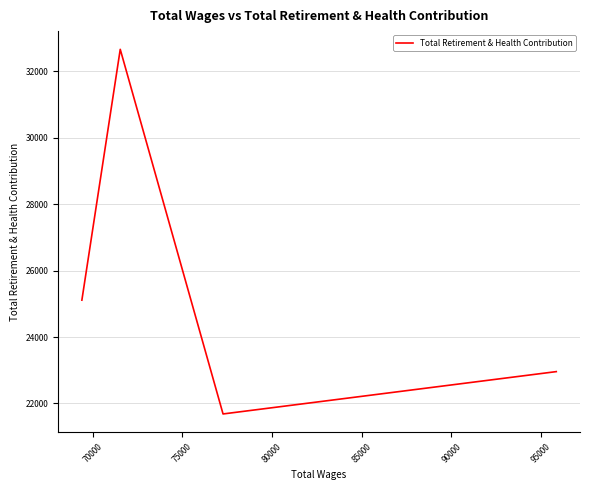

What is the maximum value shown in the chart?

32657